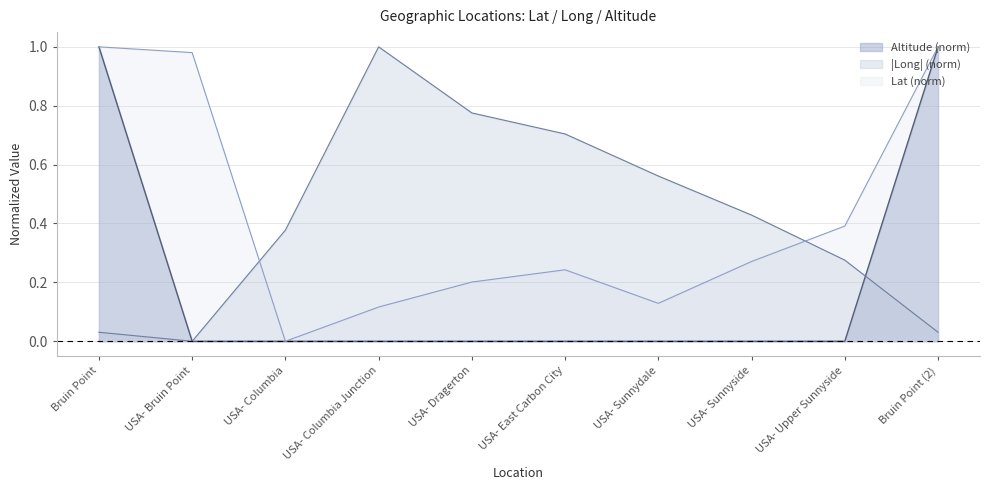

At which category is the sum across all series the highest?

Bruin Point